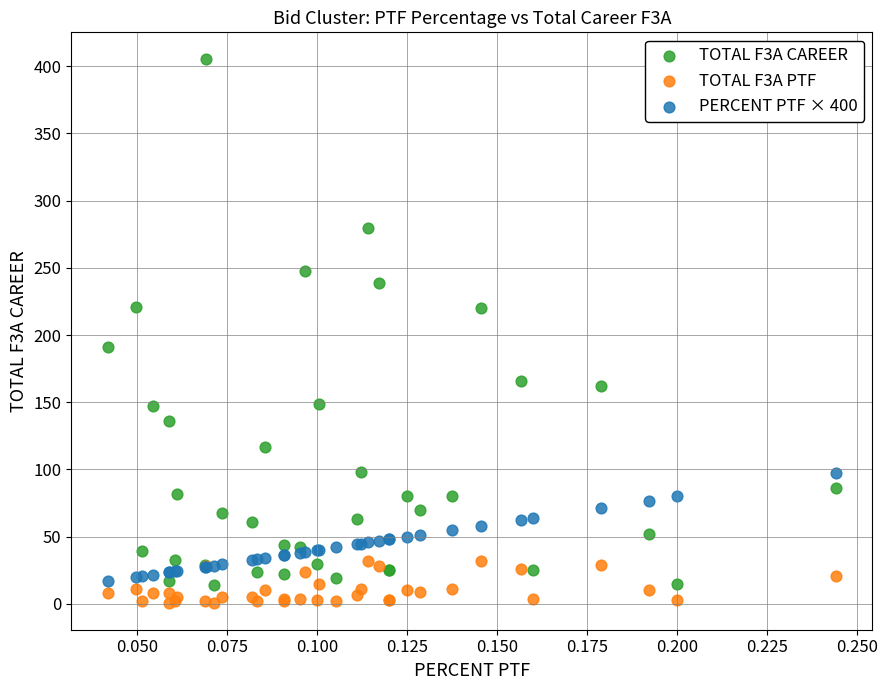

Which series has the widest spread of Y values?

TOTAL F3A CAREER